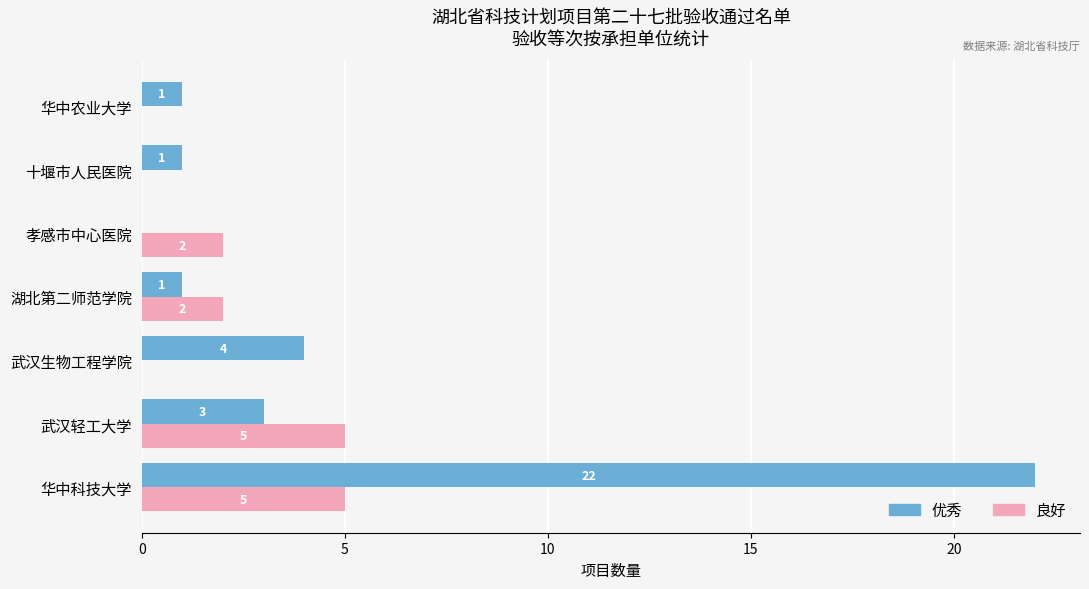

True or false: 良好 has a value of 1 at 武汉轻工大学.

False